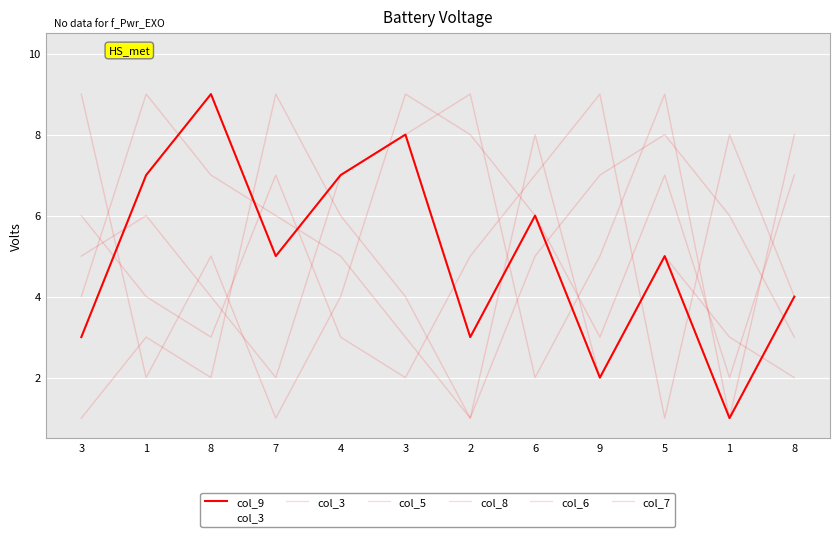

What is the difference between the highest and lowest values at 2?

8